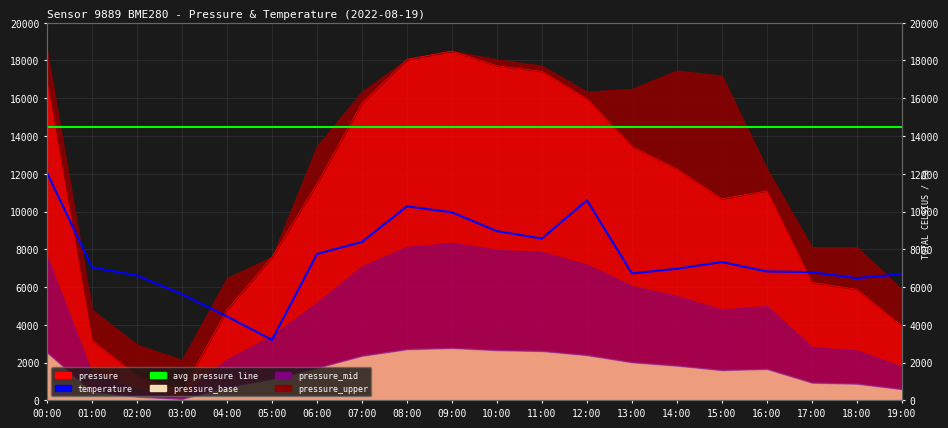

What is the average value of the avg_pressure_line series?

14500.0